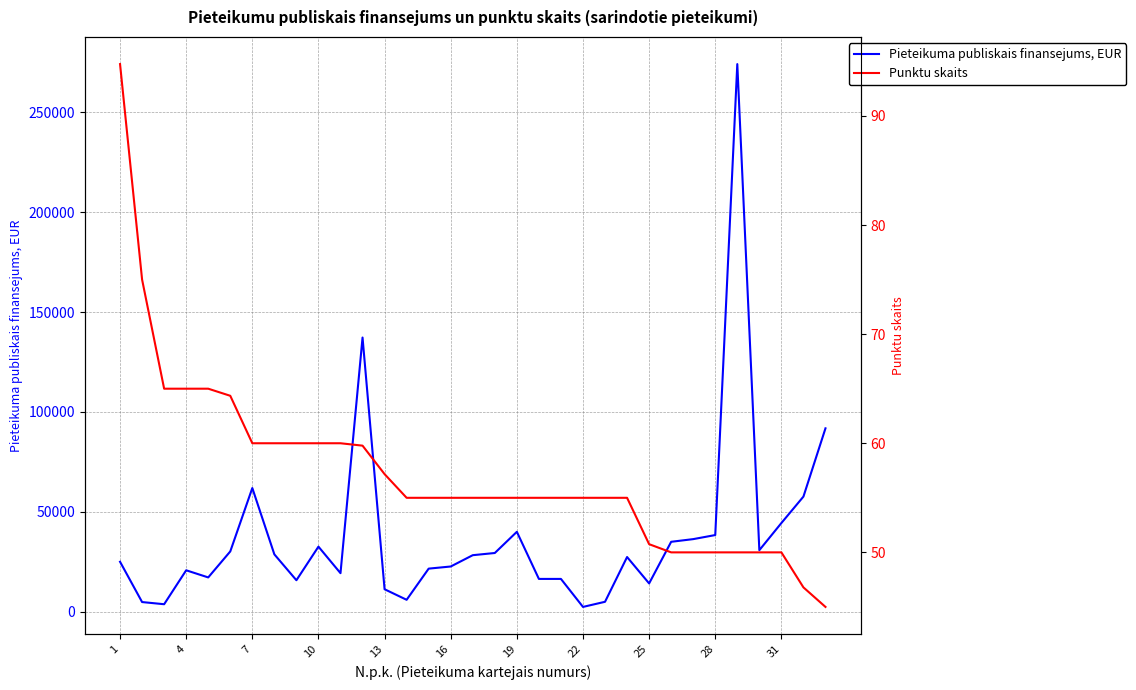

The value of Punktu skaits at 25 is 17.5. True or false?

False